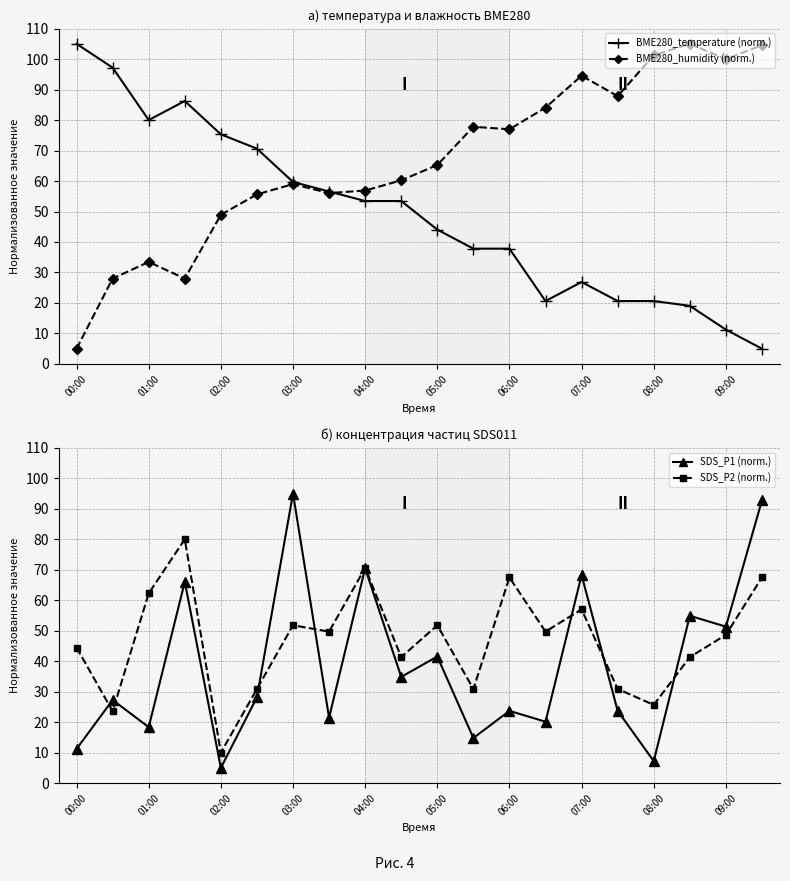

Reading left to right, extract all data points from this chart.

BME280_temperature (norm.): 105.0	97.2	80.0	86.3	75.3	70.6	59.7	56.6	53.4	53.4	44.1	37.8	37.8	20.6	26.9	20.6	20.6	19.1	11.3	5.0
BME280_humidity (norm.): 5.0	28.0	33.5	28.0	48.9	55.6	59.0	56.0	56.9	60.2	65.3	77.8	77.0	84.1	94.5	87.8	101.2	105.0	100.0	104.6
SDS_P1 (norm.): 11.2	27.3	18.4	66.0	5.0	28.2	95.0	21.5	70.5	34.9	41.5	14.8	23.7	20.1	68.3	23.7	7.2	54.9	51.3	92.8
SDS_P2 (norm.): 44.5	23.6	62.2	80.0	10.0	30.9	51.8	49.7	70.6	41.3	51.8	30.9	67.5	49.7	57.0	30.9	25.7	41.3	48.7	67.5